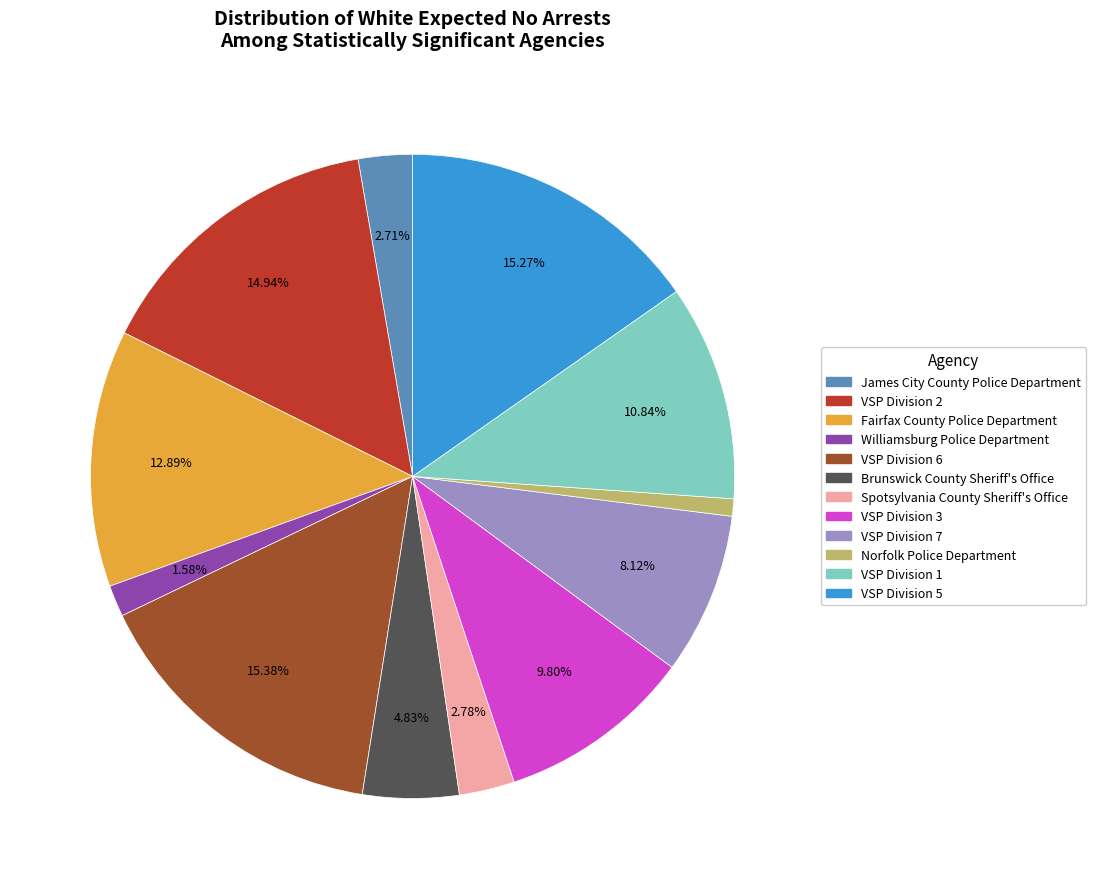

What percentage is the VSP Division 6 slice, to the nearest percent?

15%